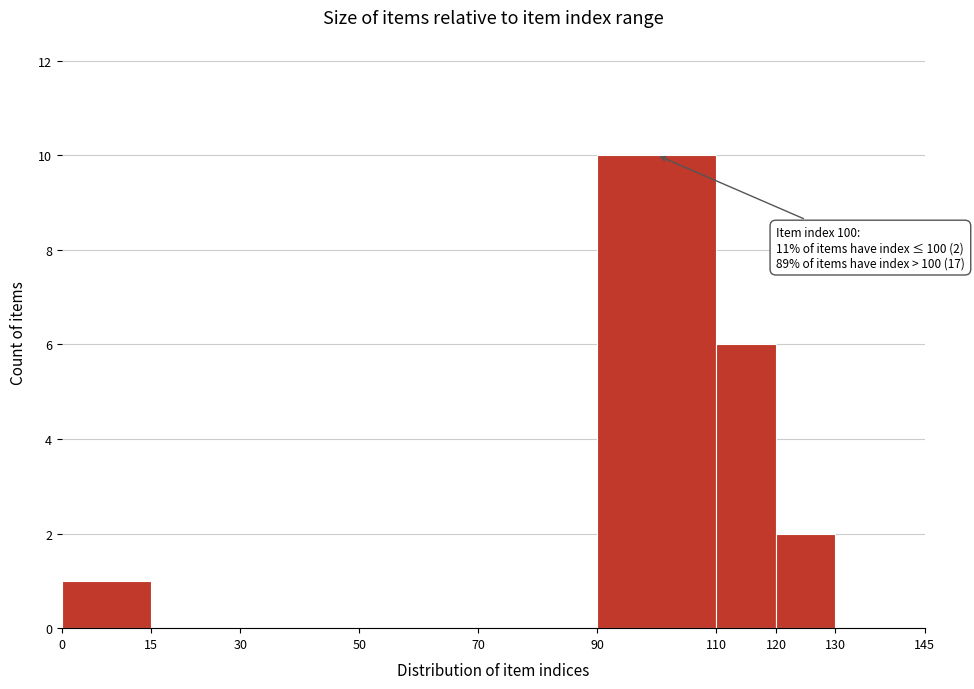

Which range on the x-axis has the tallest bar?

90 to 110